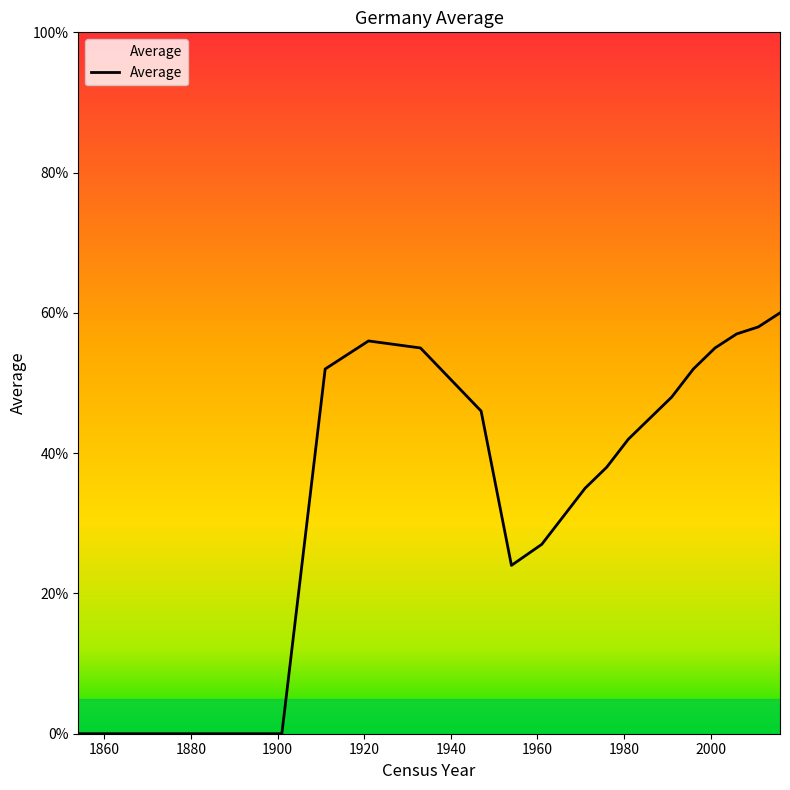

What is the difference between the second highest and minimum values?

58